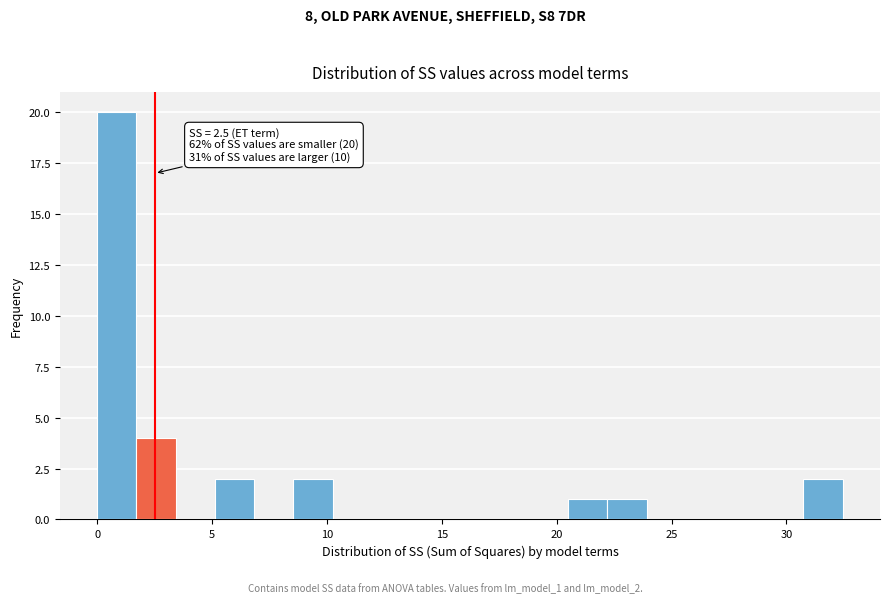

Read against the x-axis, roughly where is the centre of the tallest bar?

1.0